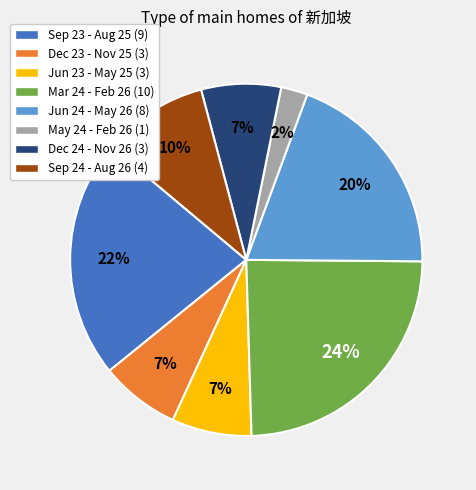

To the nearest percent, what is the difference between the largest and smallest slice percentages?

22%